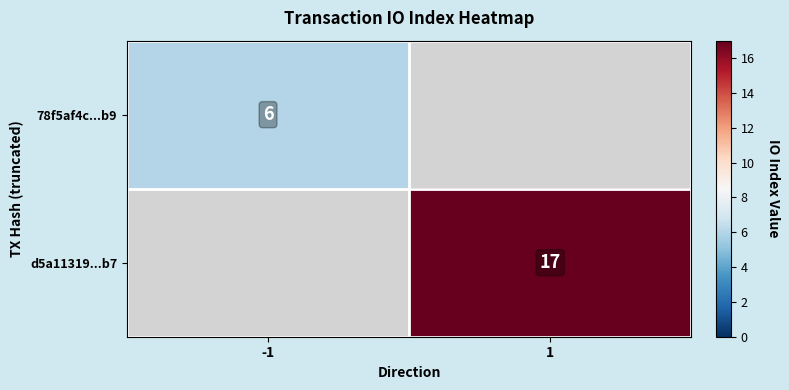

Is the value of 78f5af4c...b9 at -1 greater than the value of d5a11319...b7 at 1?

No